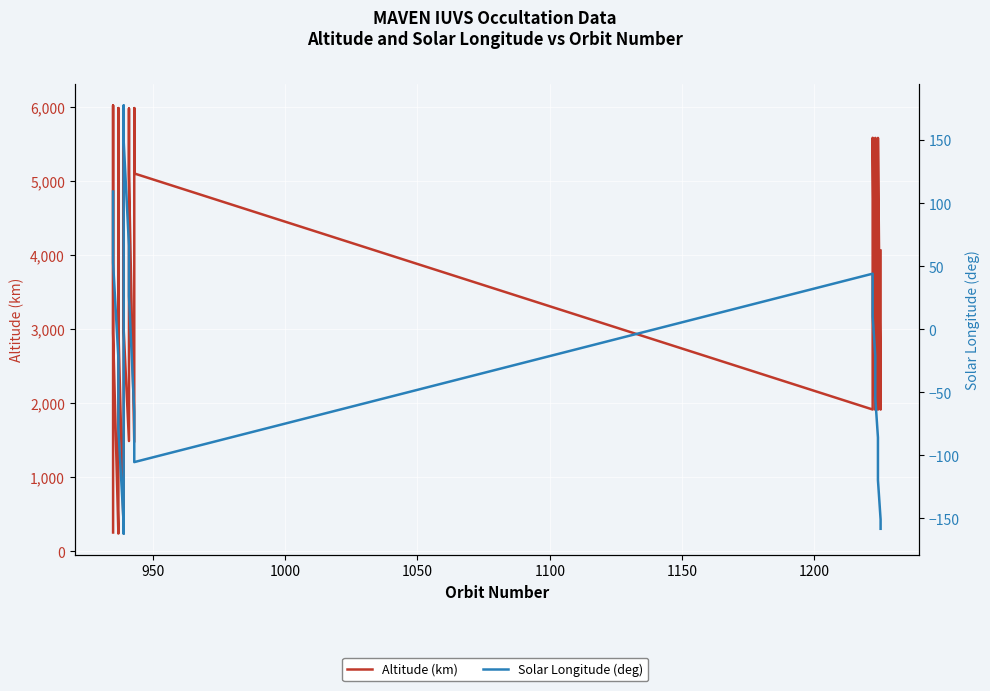

What are all the series names shown in the legend?

Altitude (km), Solar Longitude (deg)